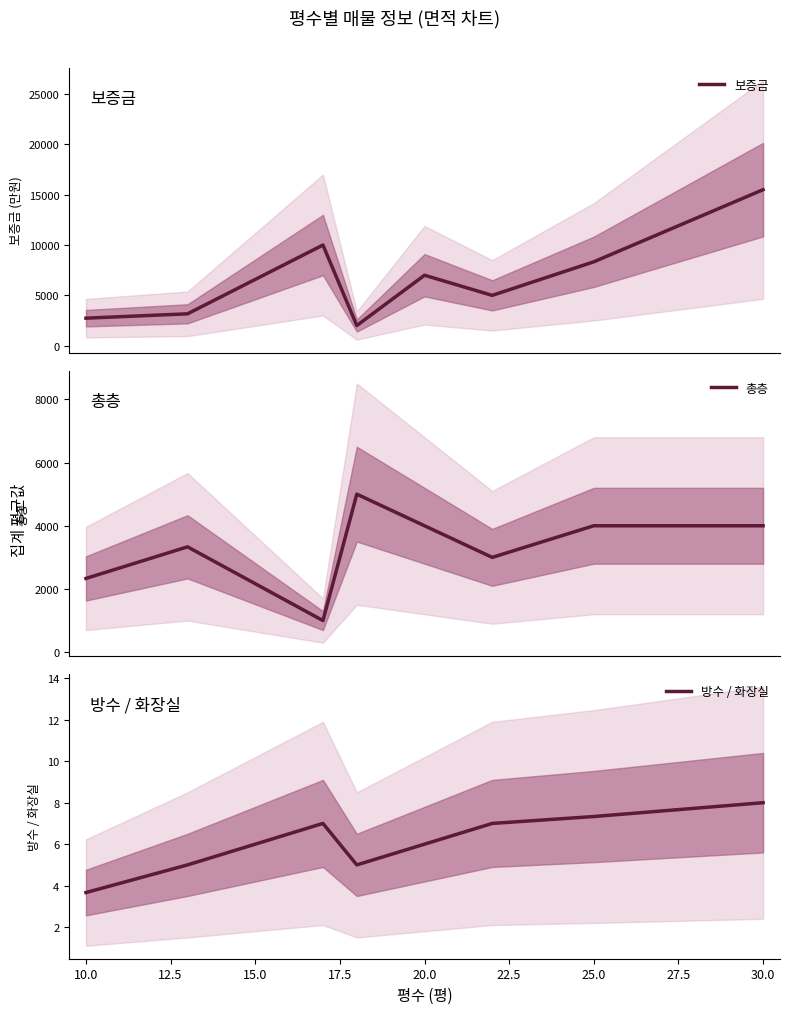

What are all the series names shown in the legend?

보증금, 총층, 방수 / 화장실